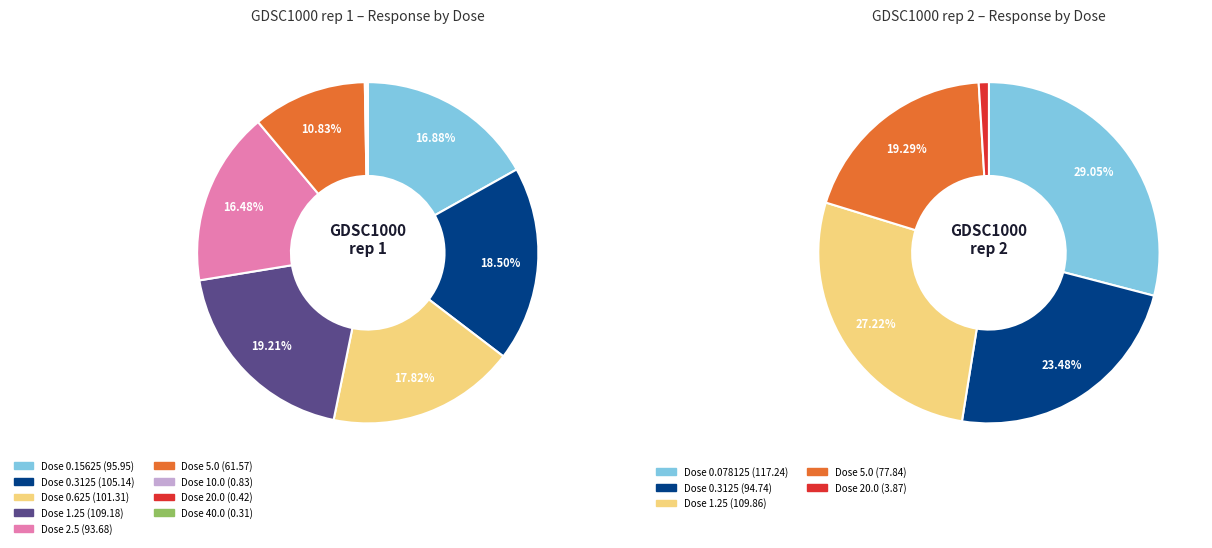

Does GDSC1000 rep 1 (0.625) account for over 50% of the chart?

No